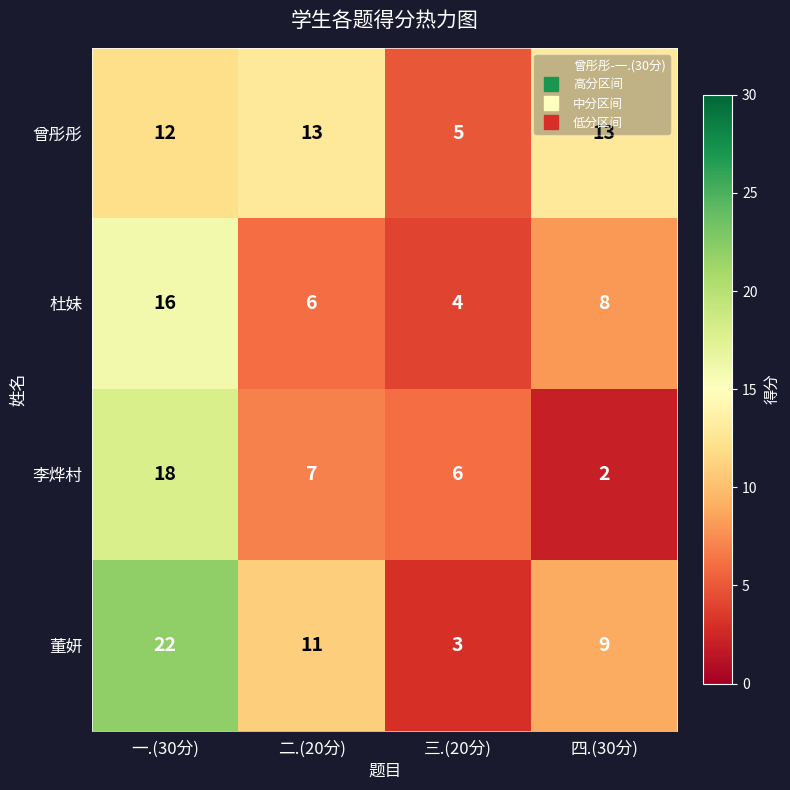

What is the total value across all series at 二.(20分)?

37